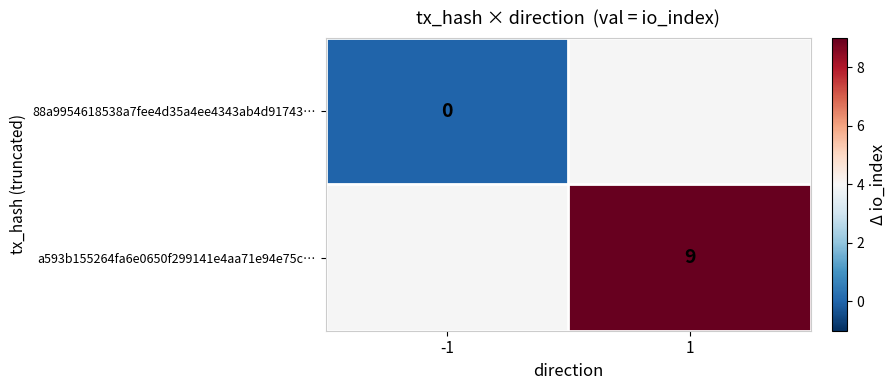

How many distinct data groups are displayed?

2